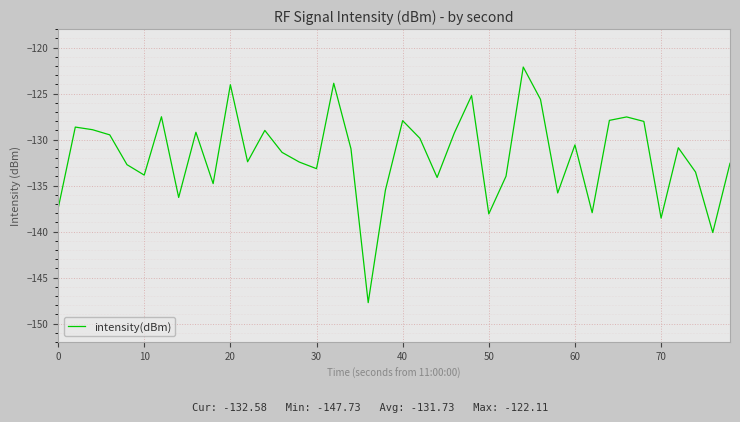

What is the smallest value displayed?

-147.7